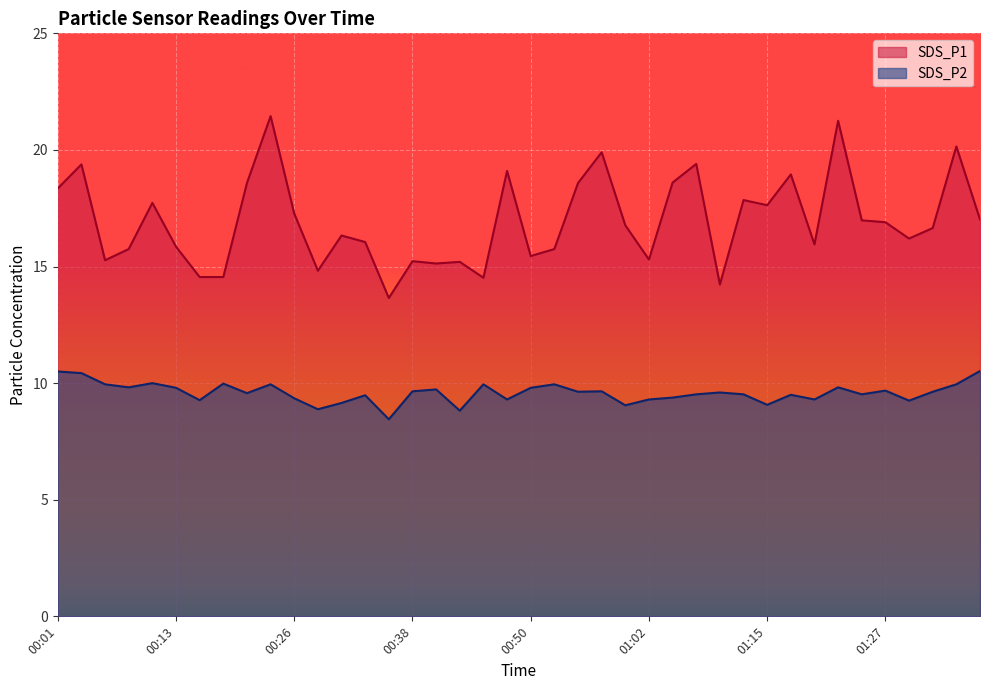

What is the sum of the SDS_P1 values at 00:13 and 00:16?

30.4